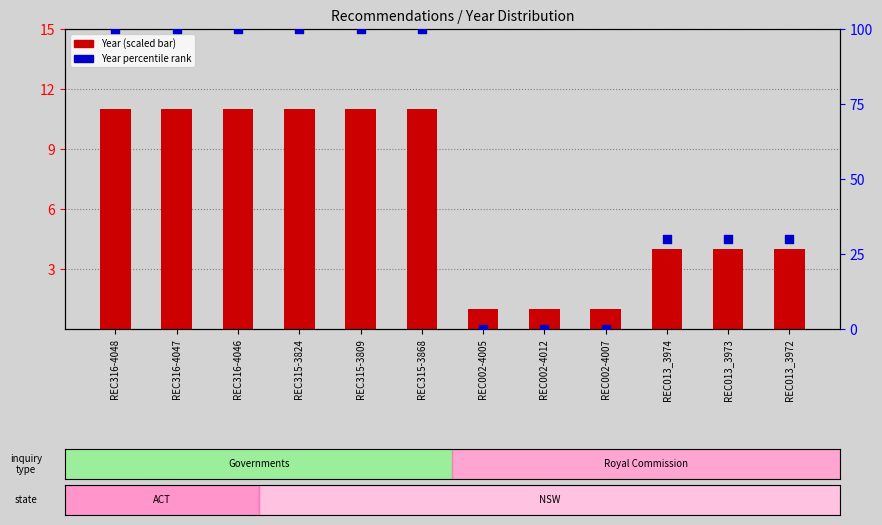

Which series has the largest total across all categories?

Year percentile rank